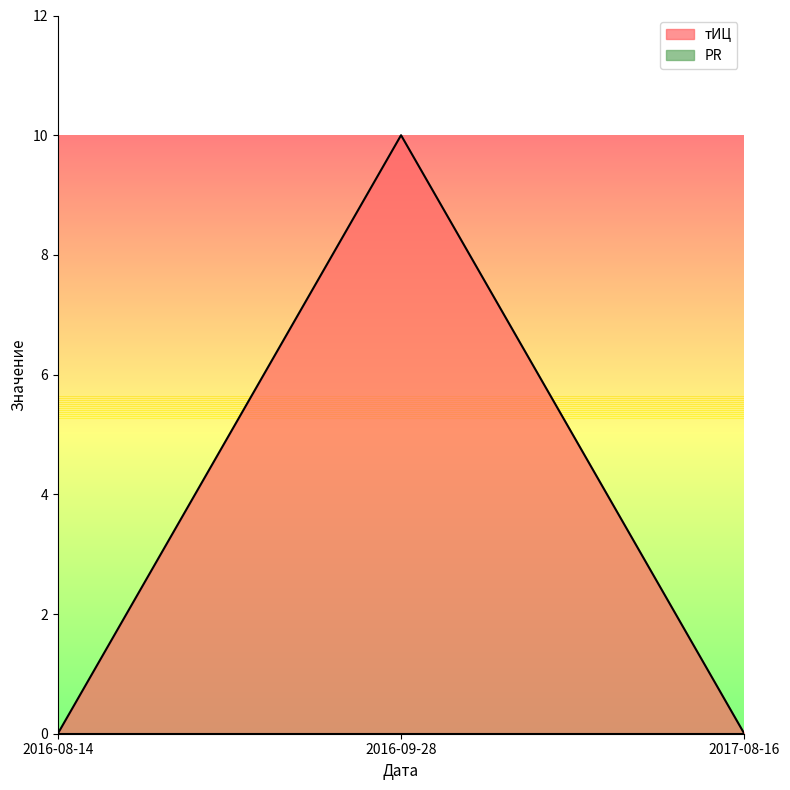

List the labels in order of value, smallest first.

2016-08-14, 2017-08-16, 2016-09-28